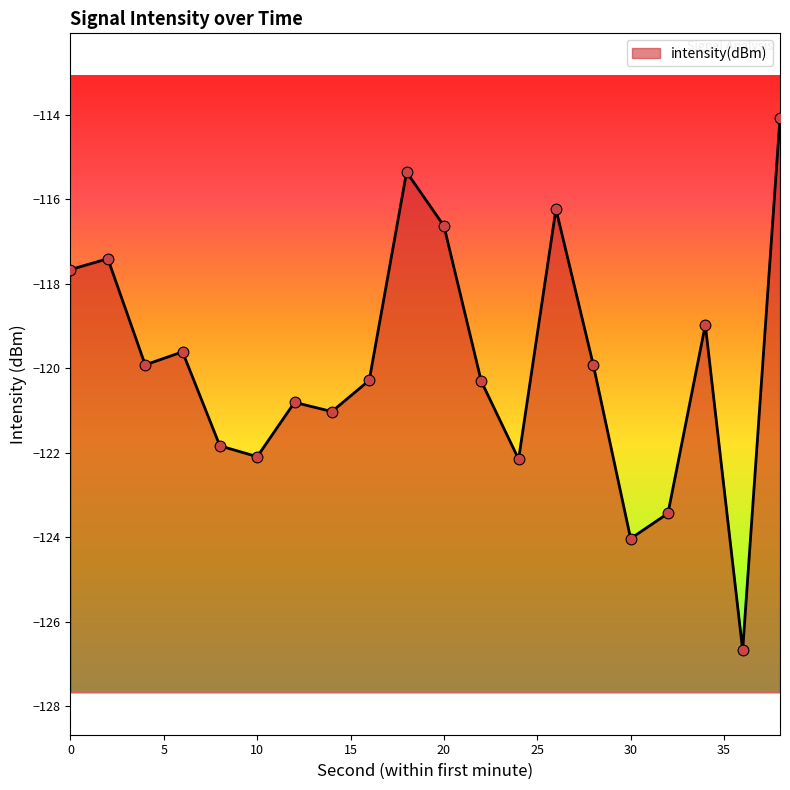

What is the change in value from 6 to 20?

+3.0